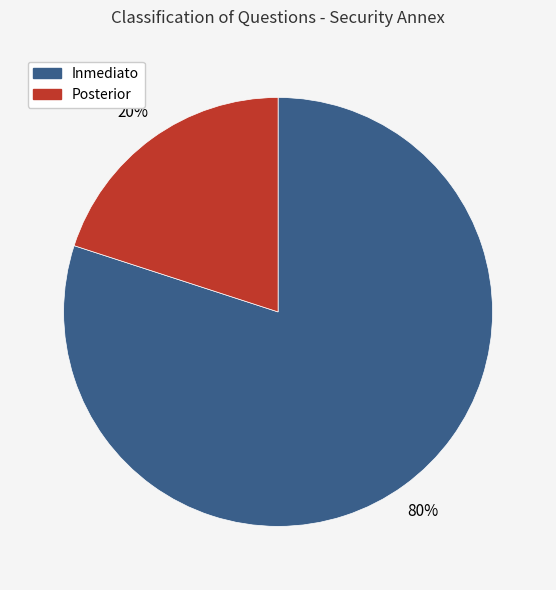

How many segments does this pie chart have?

2